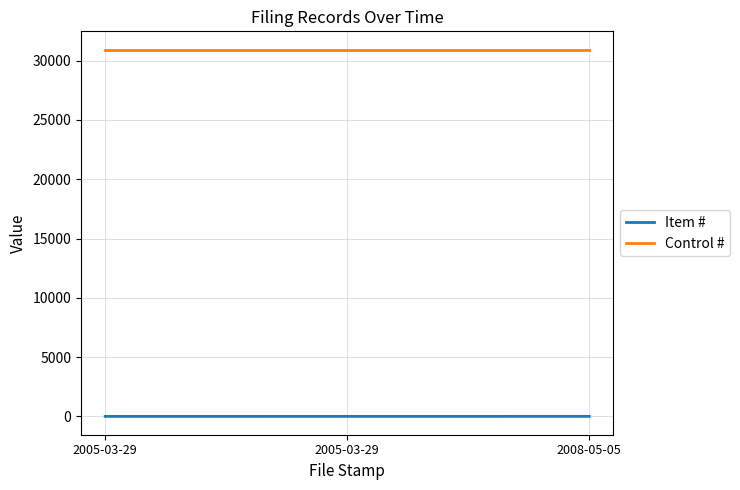

How many distinct data groups are displayed?

2